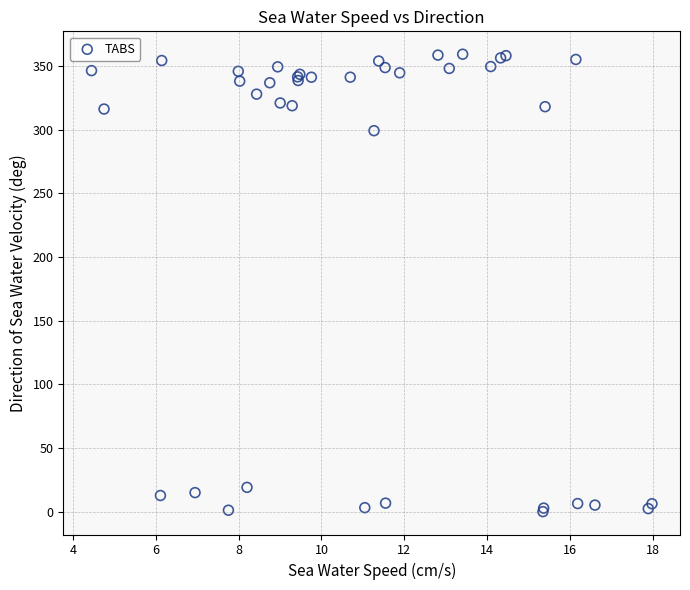

What Y value in the scatter plot is closest to 179?

299.3